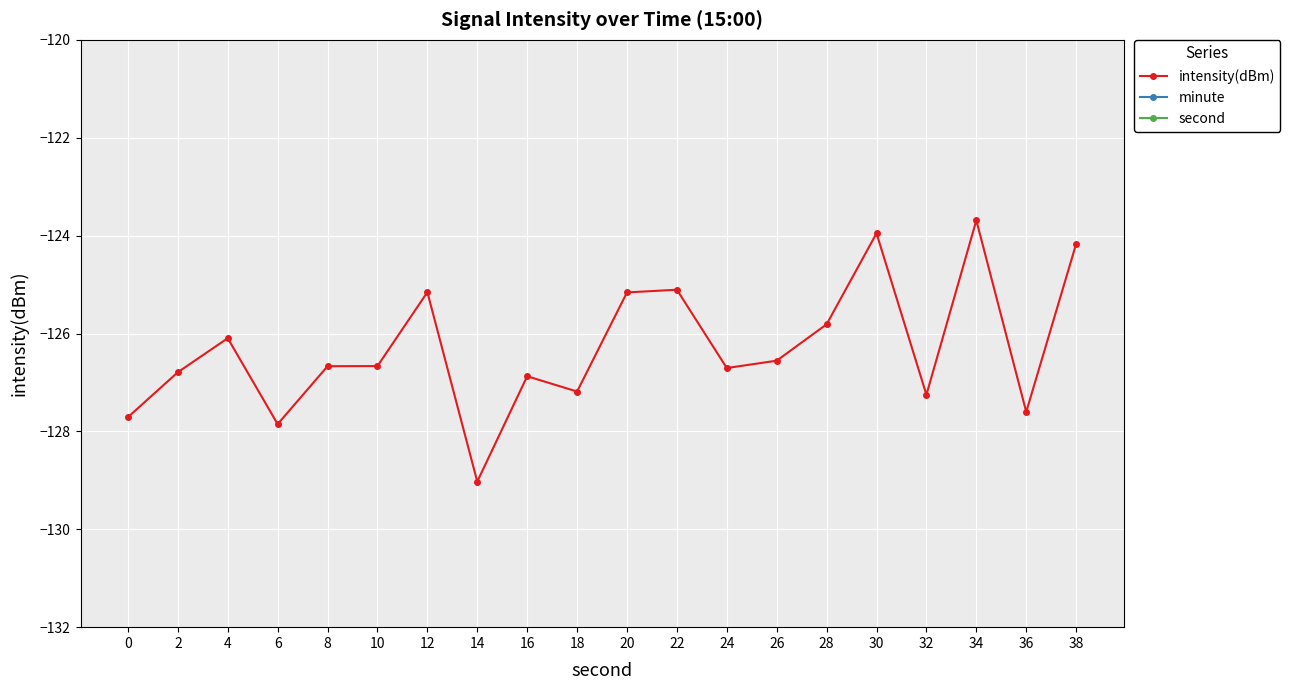

List the labels in order of intensity(dBm) value, largest first.

34, 30, 38, 22, 12, 20, 28, 4, 26, 10, 8, 24, 2, 16, 18, 32, 36, 0, 6, 14